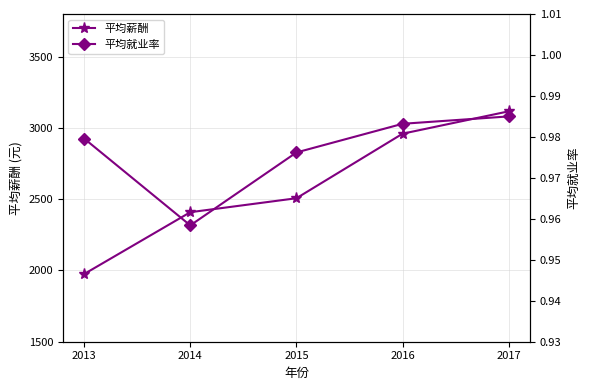

True or false: 平均就业率 and 平均薪酬 cross at least once.

False